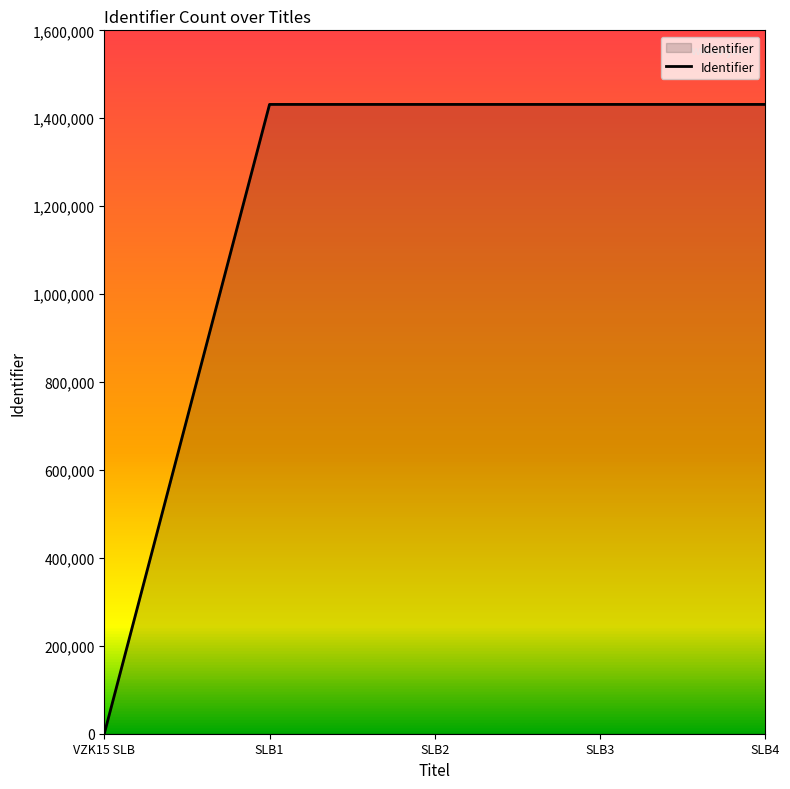

Is it true that the value at SLB1 is 1431482?

True